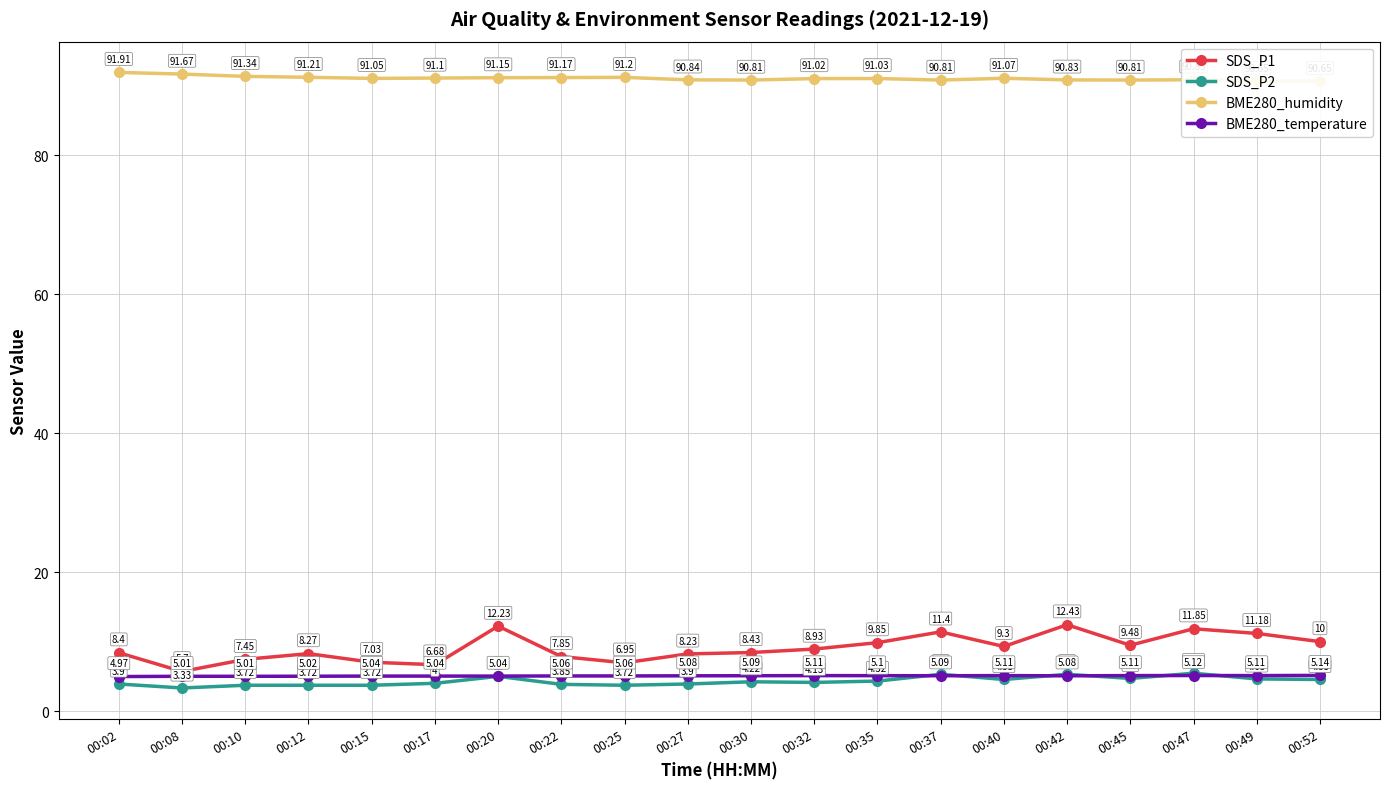

What is the minimum value for BME280_temperature?

5.0